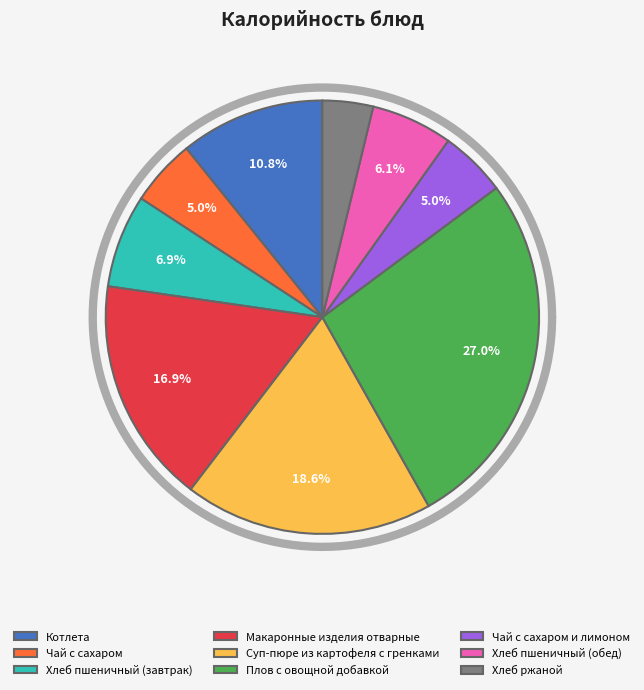

To the nearest percent, what portion does Плов с овощной добавкой represent?

27%